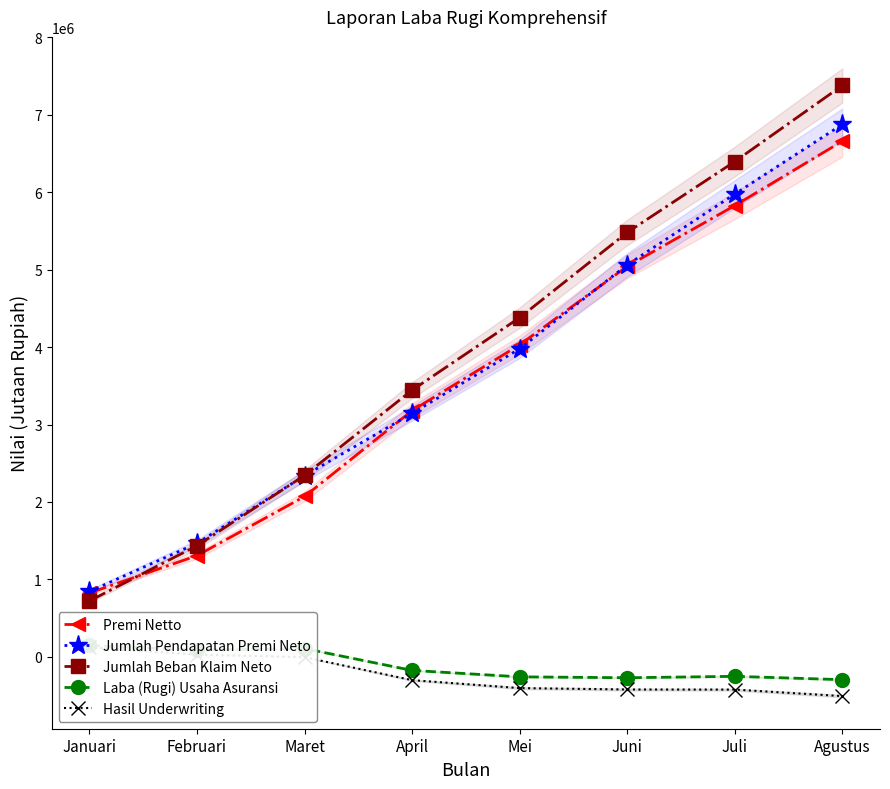

Which series has the largest range (max minus min)?

Jumlah Beban Klaim Neto